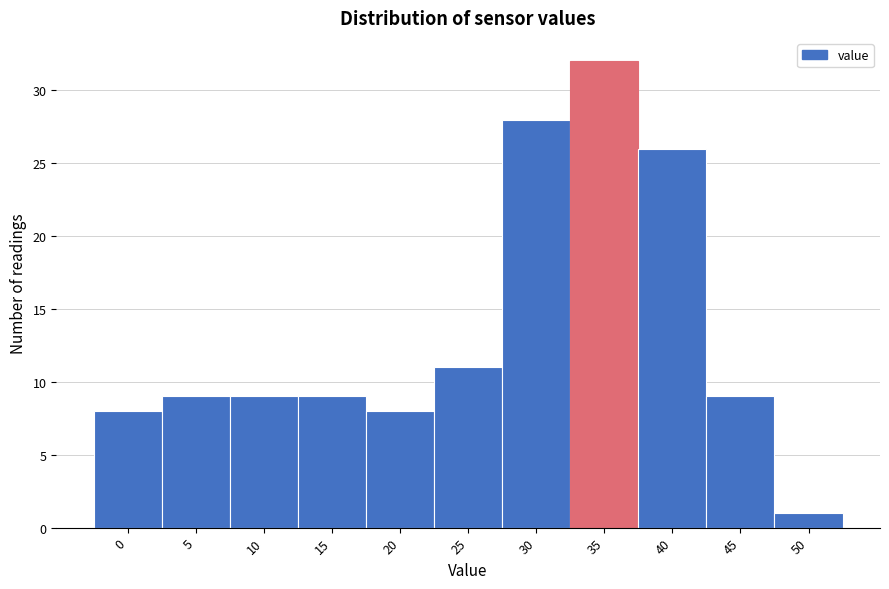

Reading right to left, what are all the values shown in this chart?

50=1	45=9	40=26	35=32	30=28	25=11	20=8	15=9	10=9	5=9	0=8